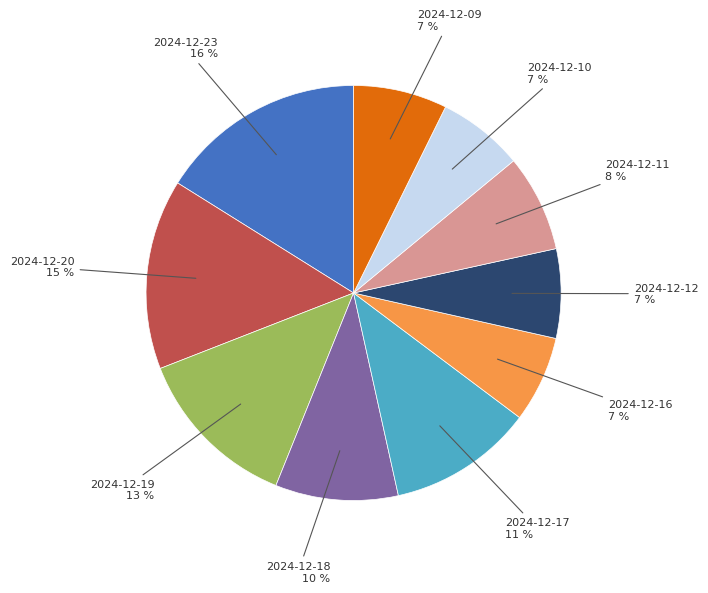

Is there any slice that represents more than half of the pie?

No